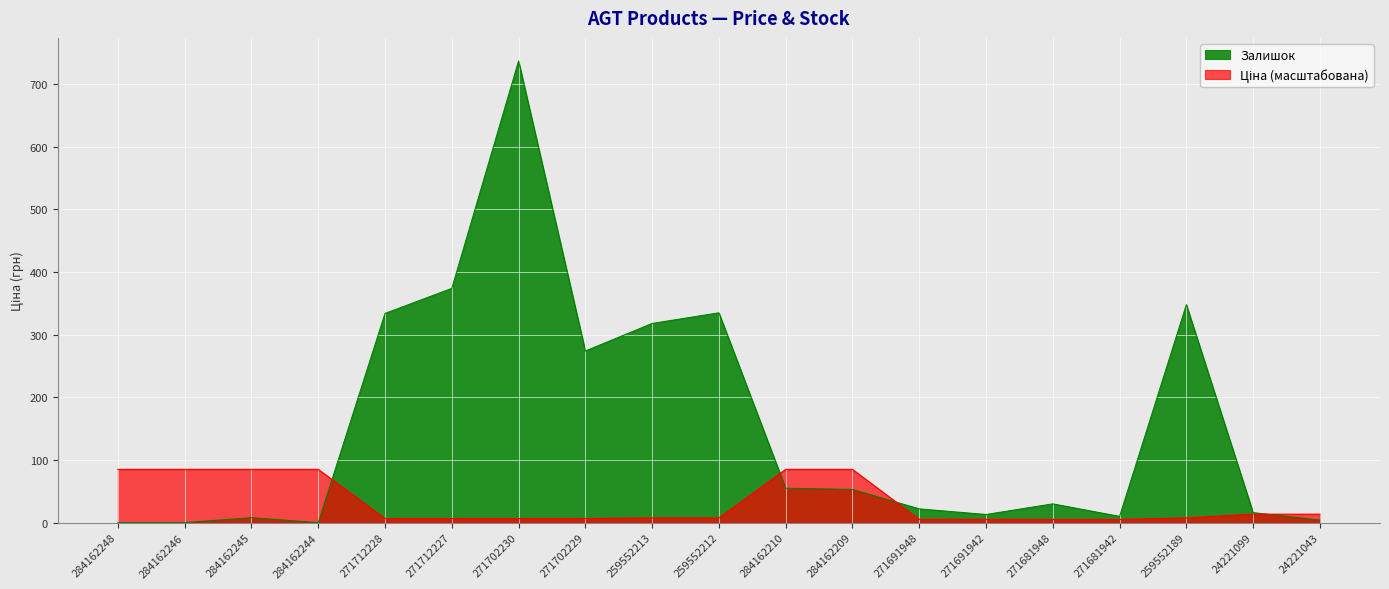

How many values in Залишок are above zero?

16